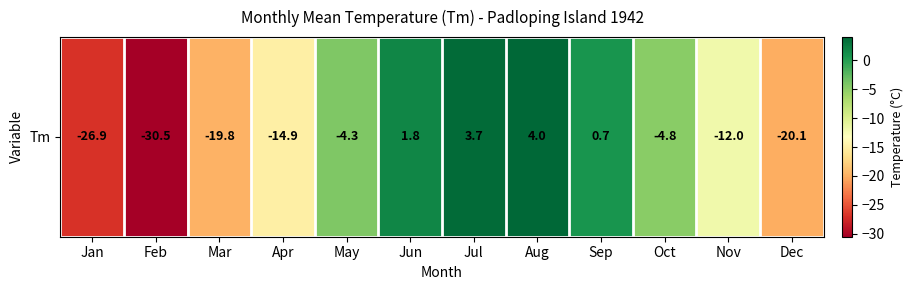

Reading left to right, what are all the values shown in this chart?

Jan=-26.9	Feb=-30.5	Mar=-19.8	Apr=-14.9	May=-4.3	Jun=1.8	Jul=3.7	Aug=4.0	Sep=0.7	Oct=-4.8	Nov=-12.0	Dec=-20.1